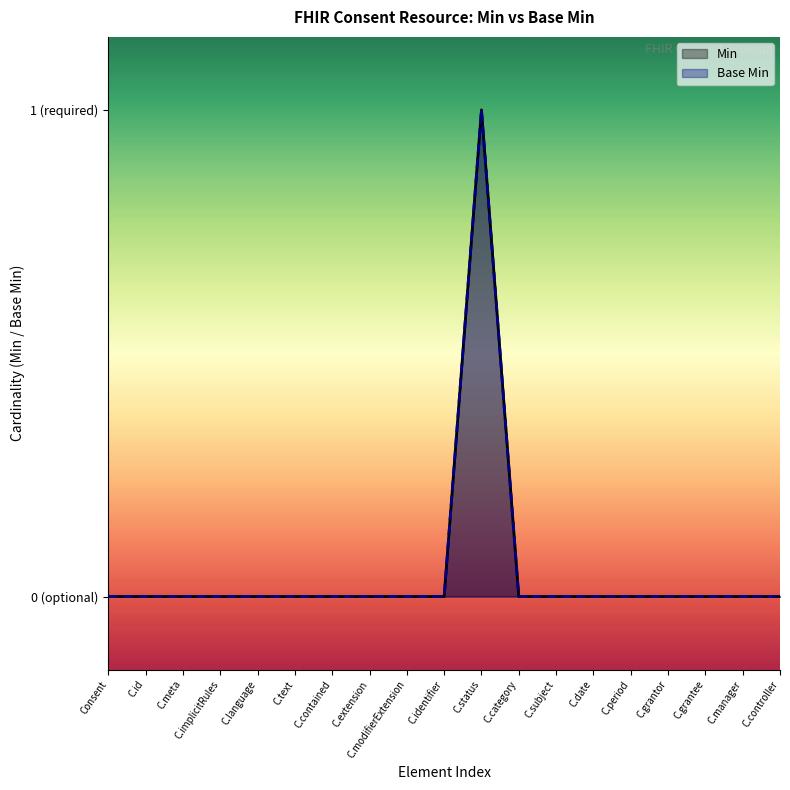

Count the number of data series in this chart.

2